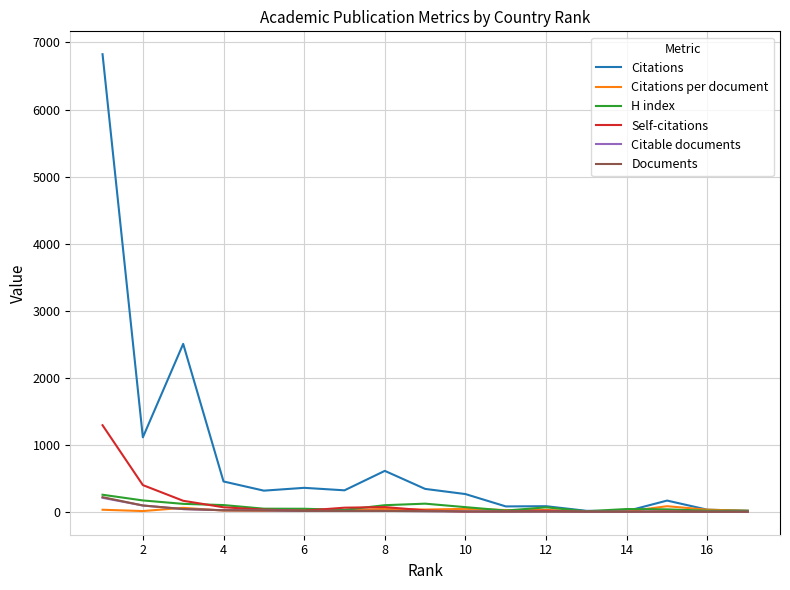

Which series has the largest range (max minus min)?

Citations